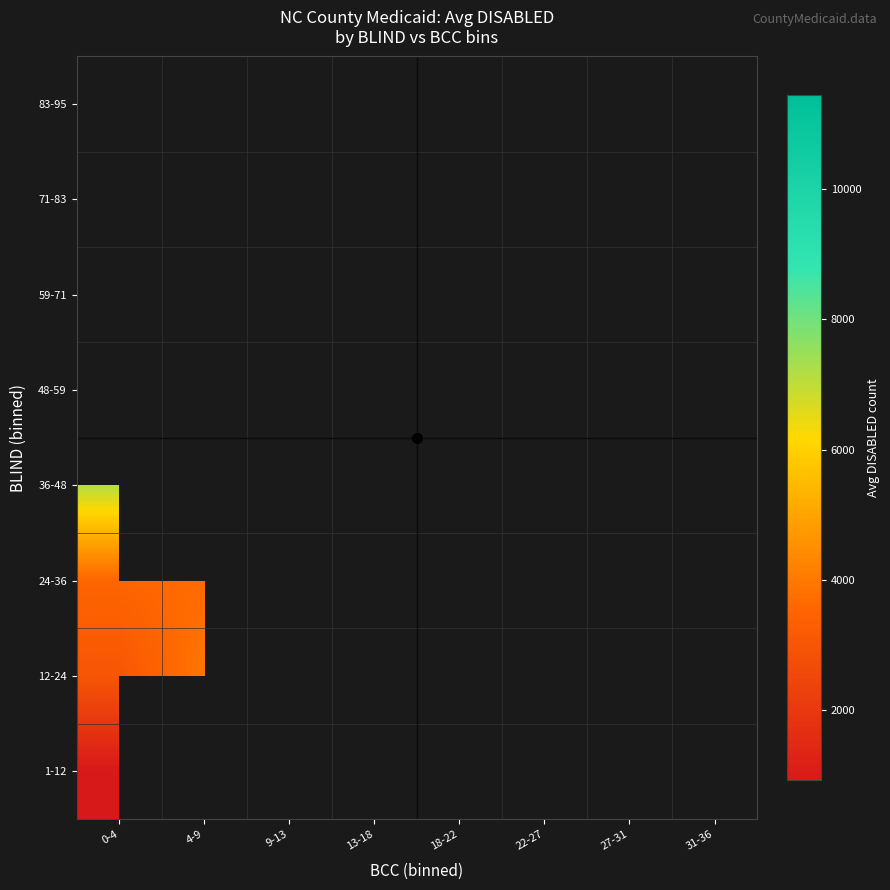

Count the number of data series in this chart.

8